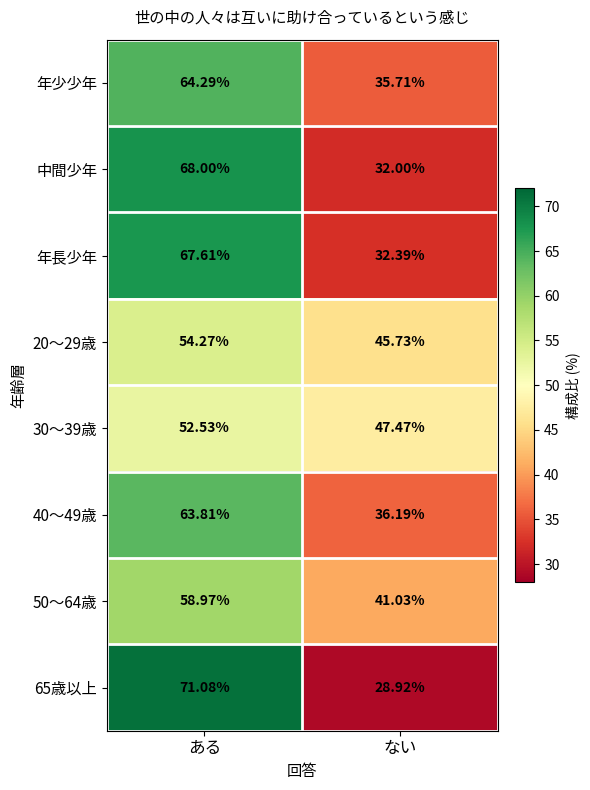

Which series has the largest range (max minus min)?

65歳以上